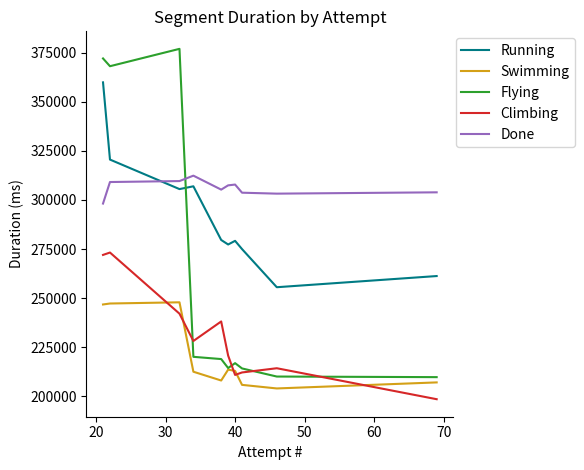

True or false: Done and Flying intersect in this chart.

True